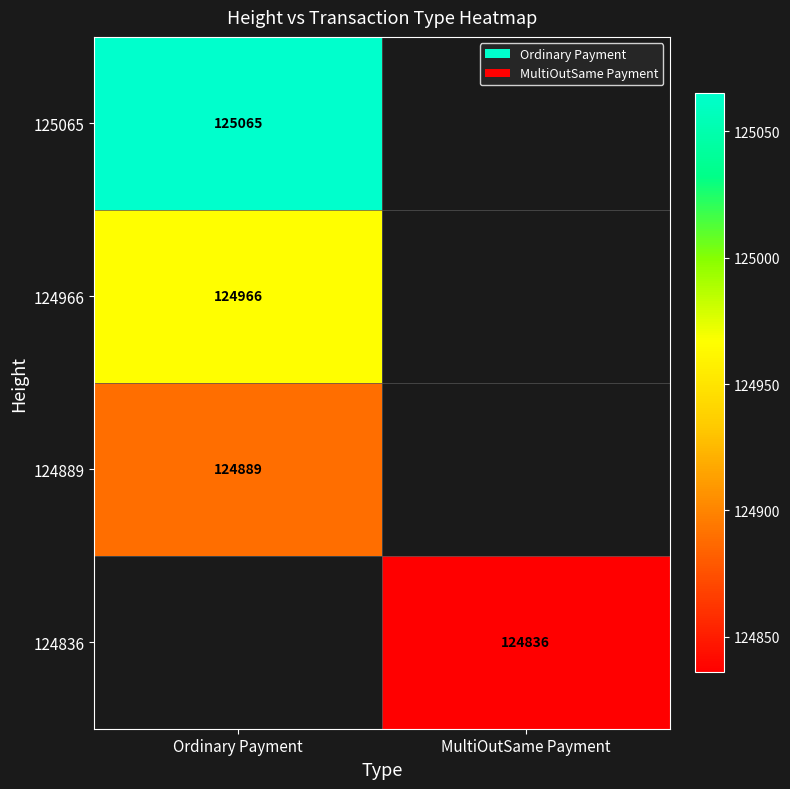

The value of 124889 at Ordinary Payment is 41401. True or false?

False